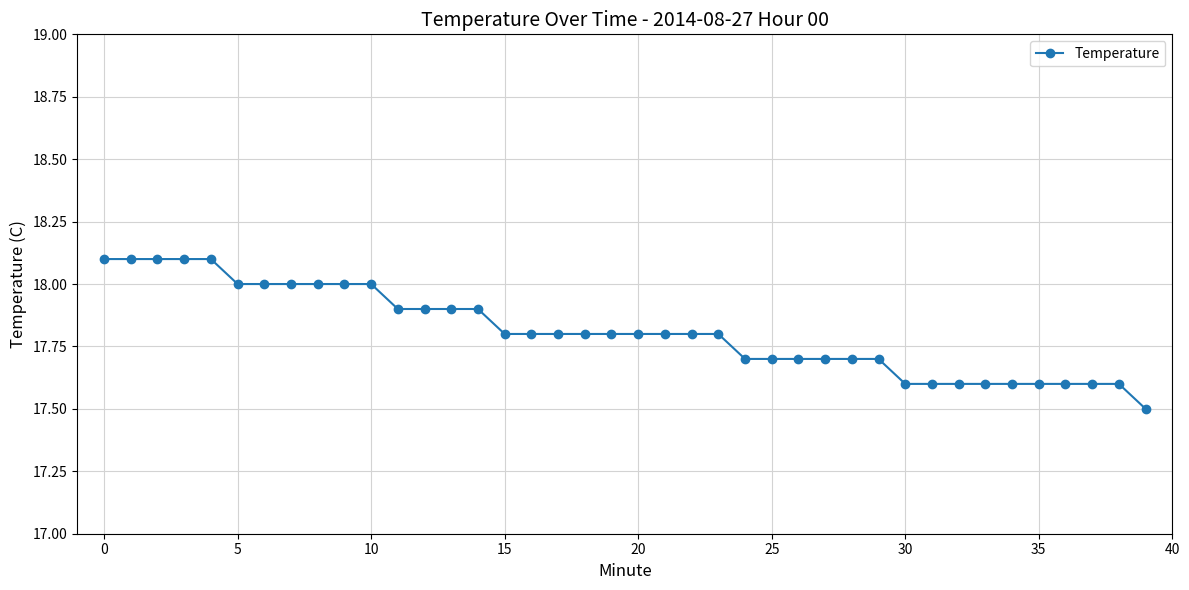

What is the greatest value displayed?

18.1